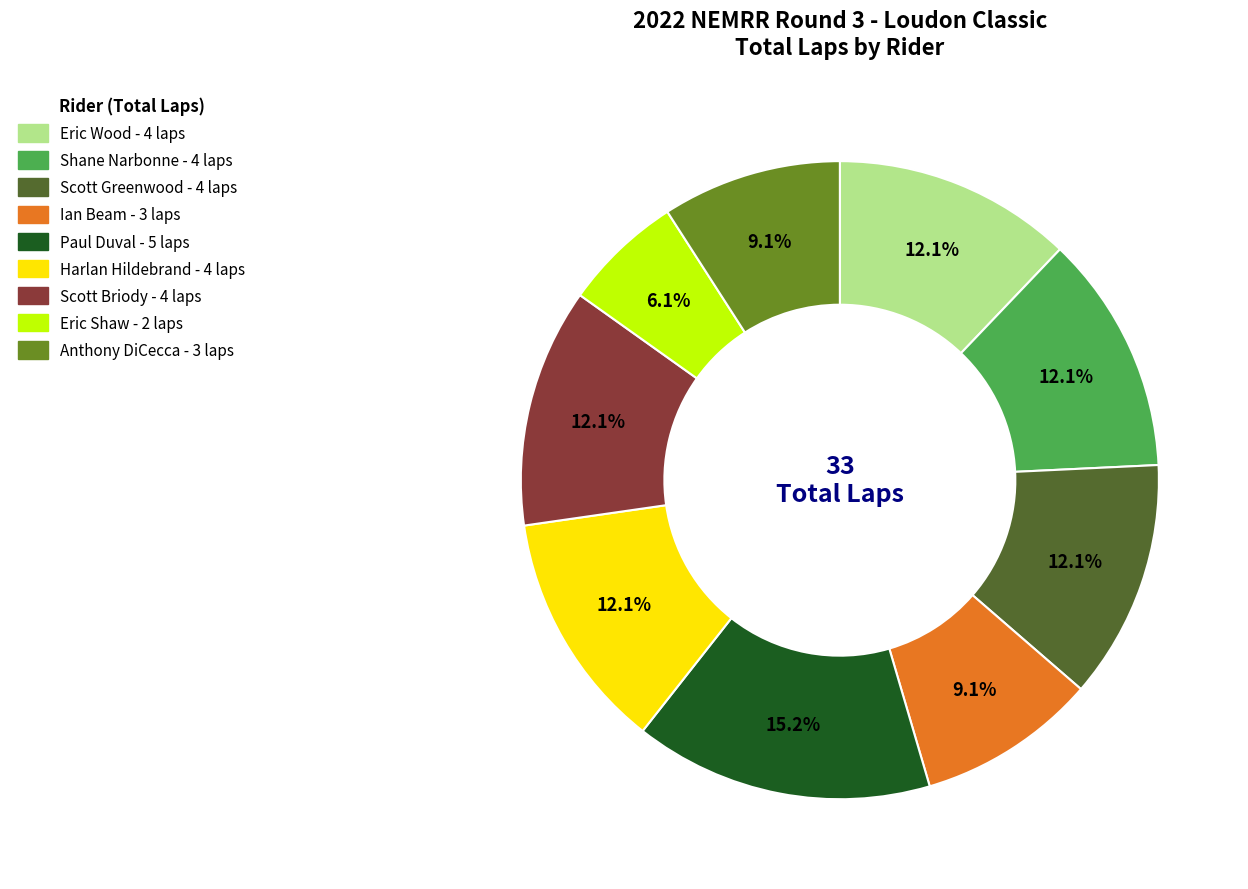

To the nearest percent, what is the difference between the Scott Greenwood and Anthony DiCecca slice percentages?

3%